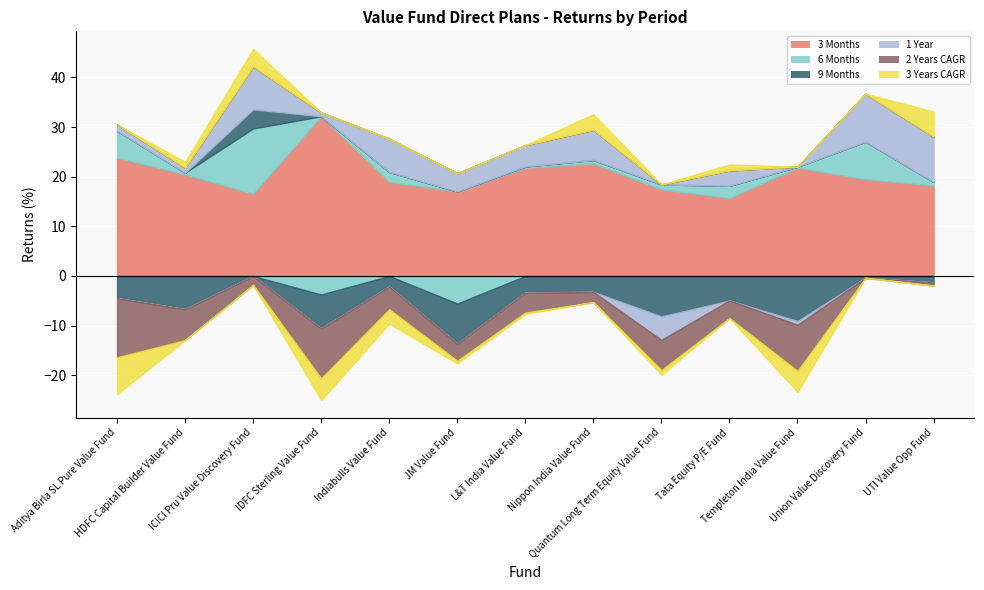

What is the value of the 6 Months point at the 8th from the left?

0.7